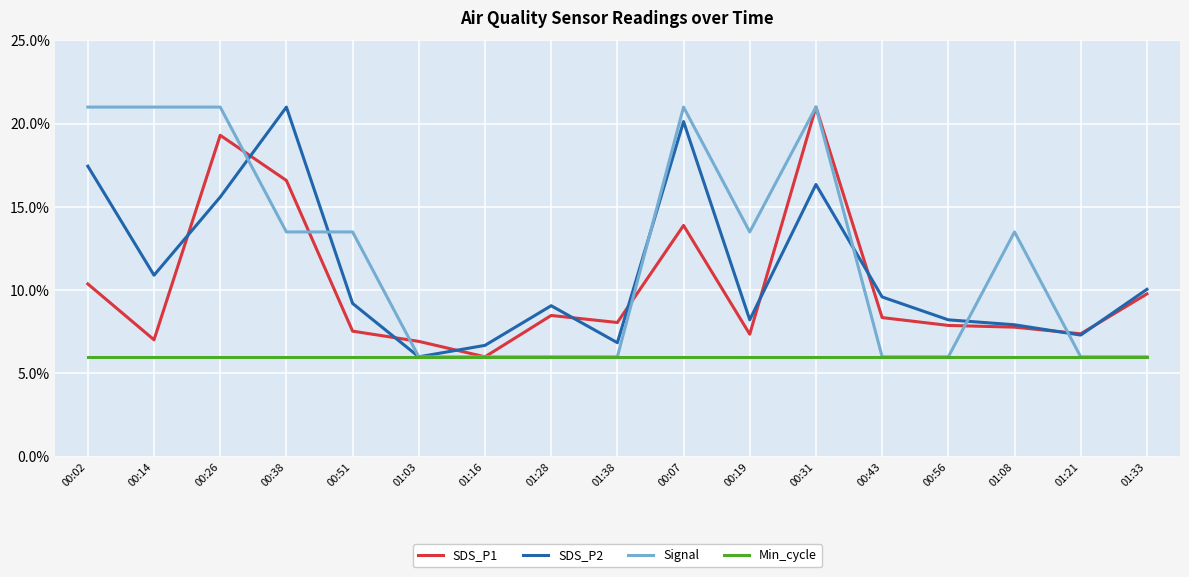

Between 00:51 and 00:07, which series saw the biggest shift?

SDS_P2